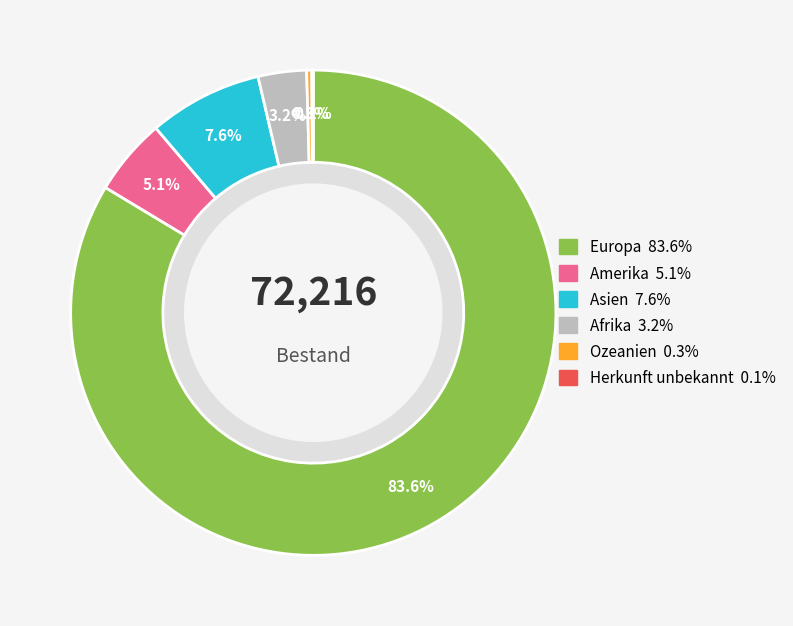

Which category has the biggest portion of the pie?

Europa